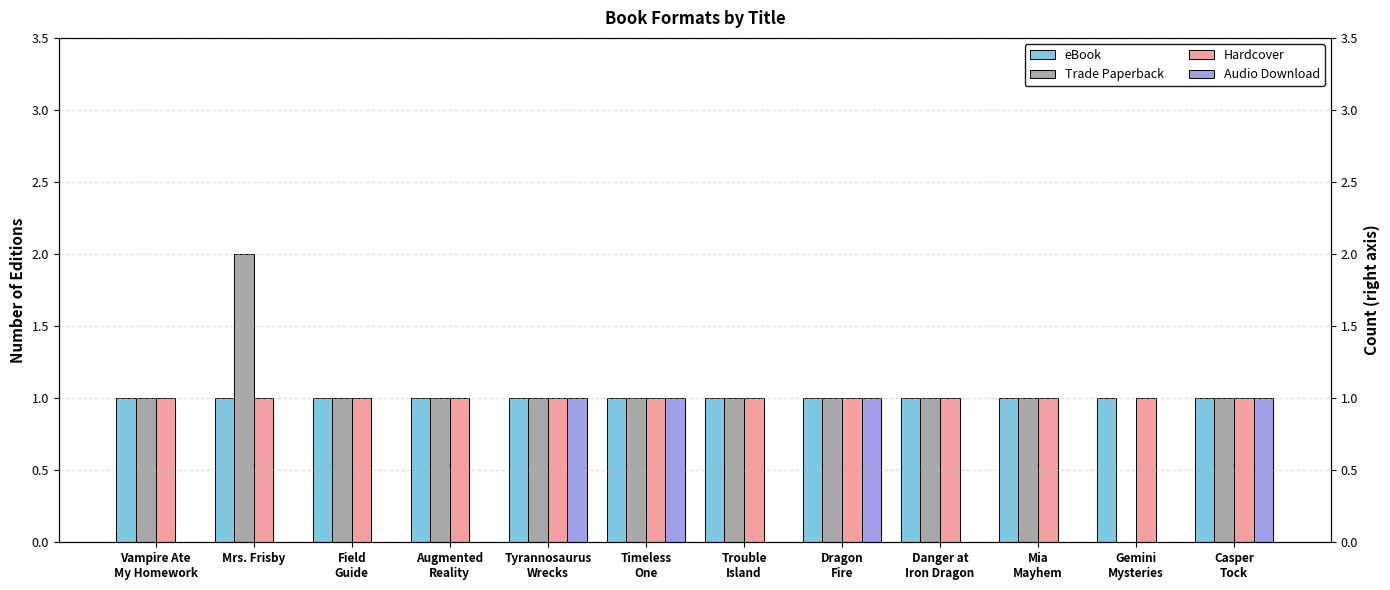

Does the chart contain stacked bars?

No